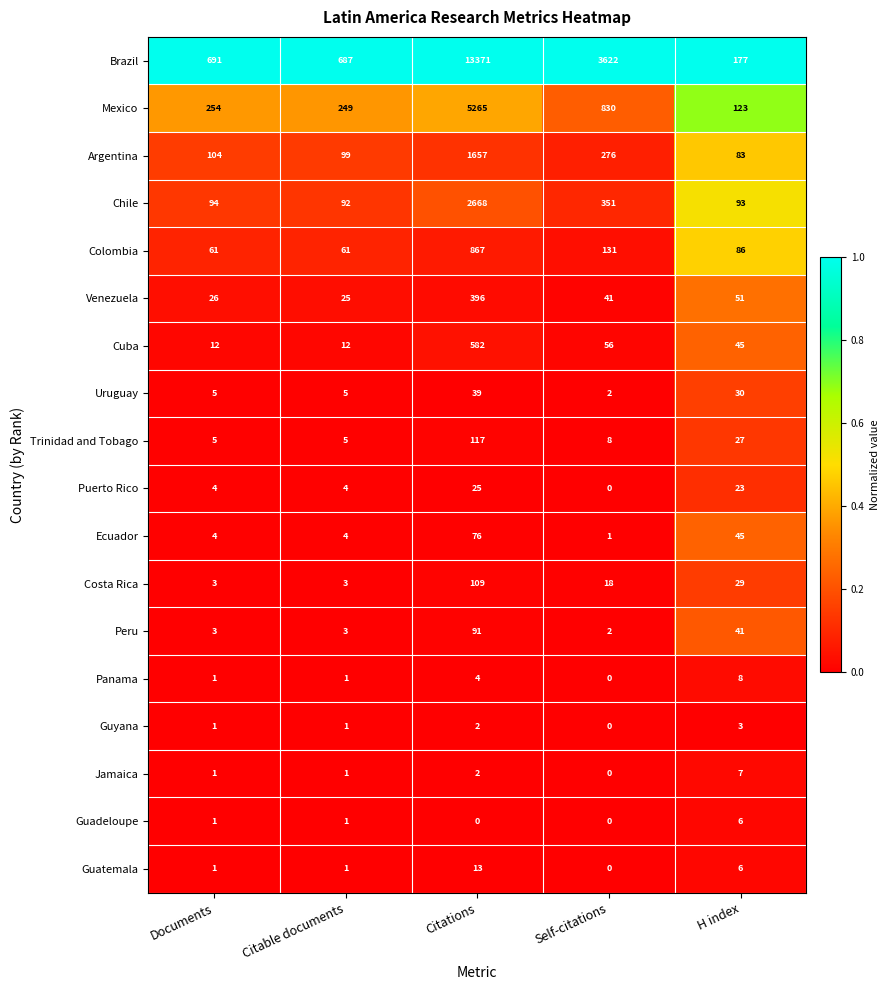

How many data points in Guyana are less than 1?

1